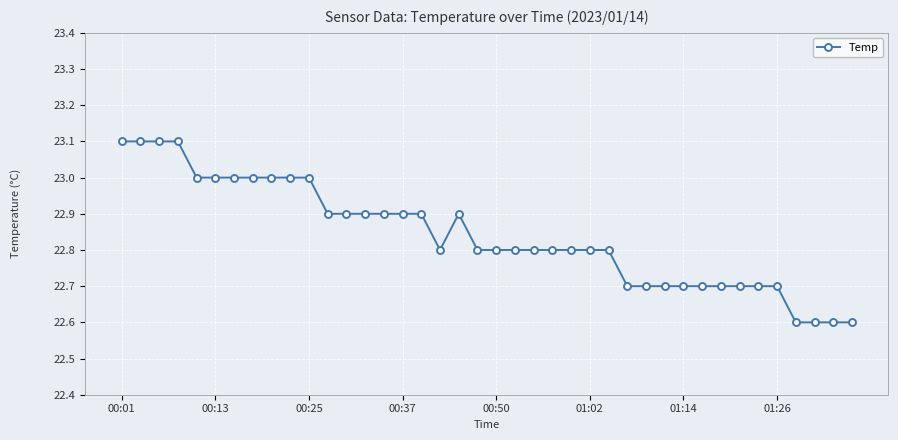

What is the difference between the maximum and minimum values?

0.5